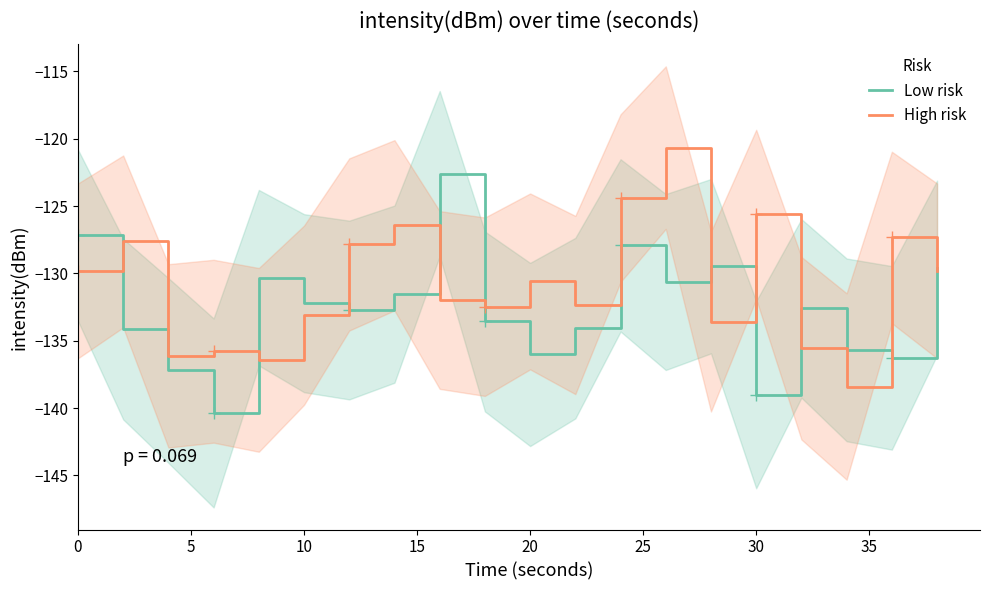

What is the maximum value for Low risk?

-122.6